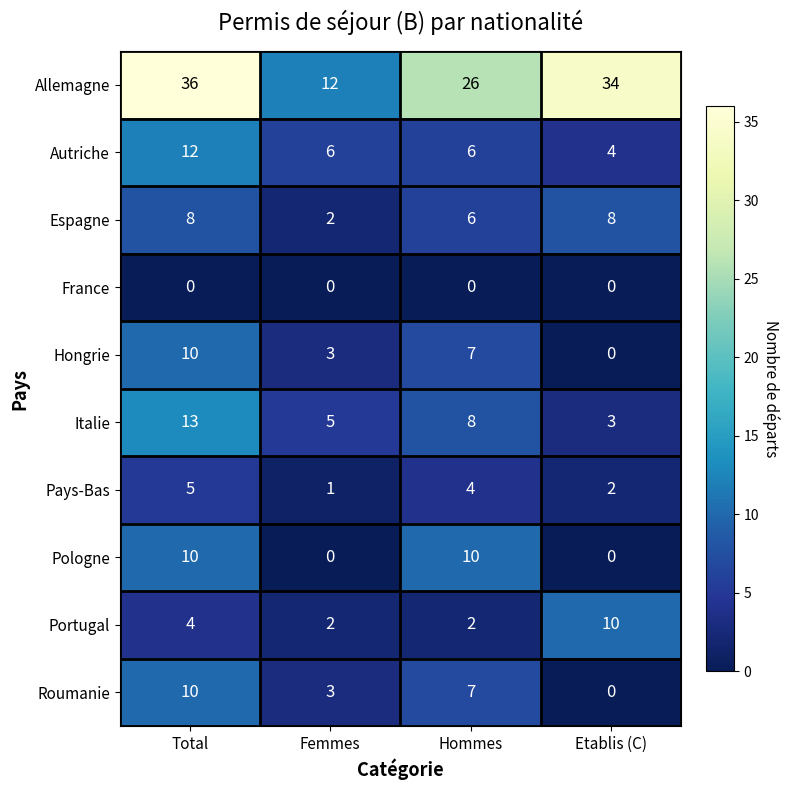

Is it true that France equals 0 at Hommes?

True